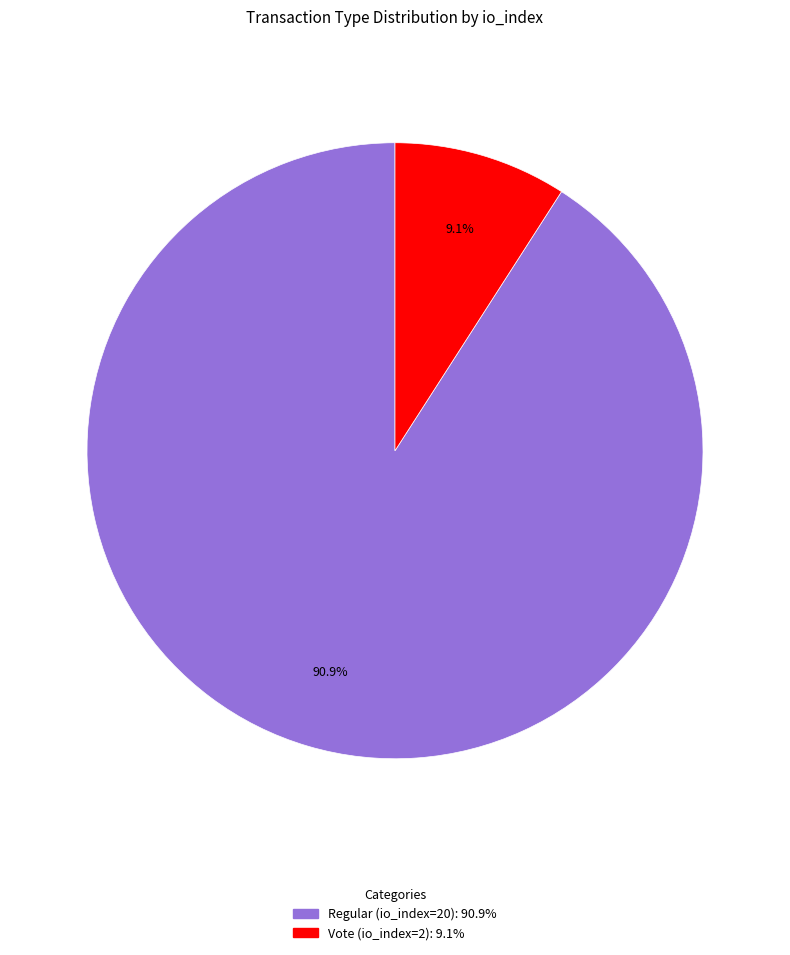

To the nearest percent, what is the difference between the Vote (io_index=2) and Regular (io_index=20) slice percentages?

82%